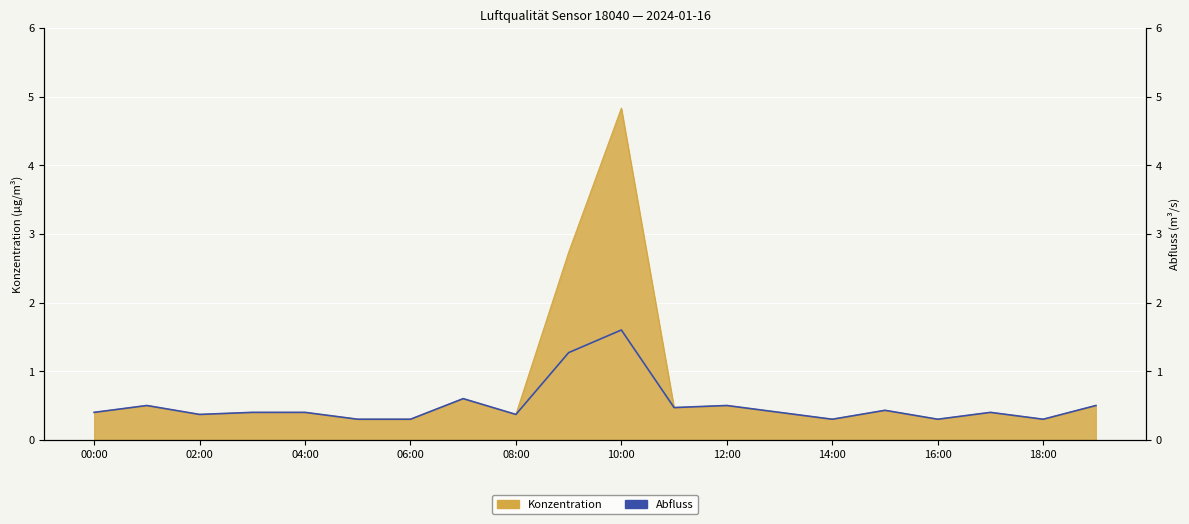

How many interior local valleys (lower than both neighbors) does the data have?

6